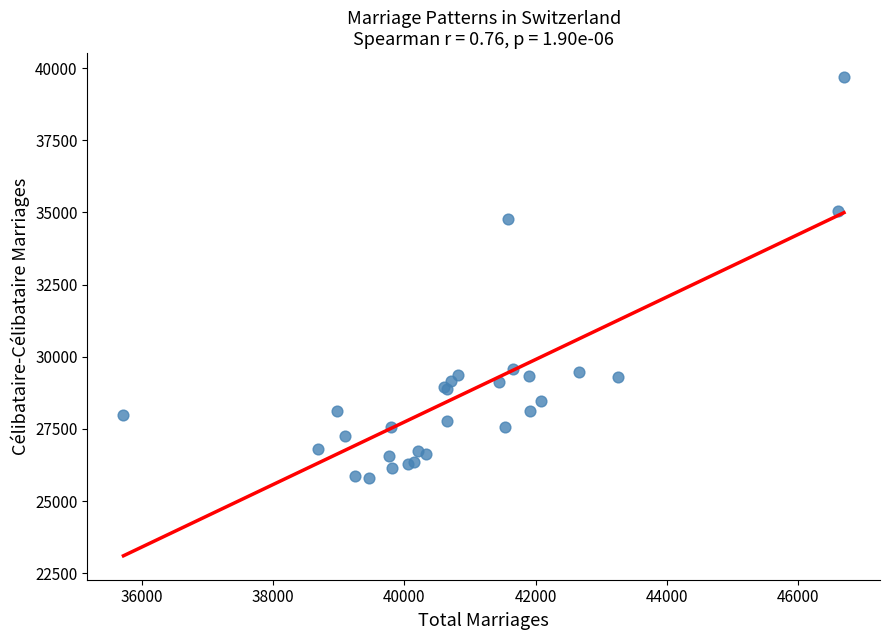

What Y value in the scatter plot is closest to 32754?

34763